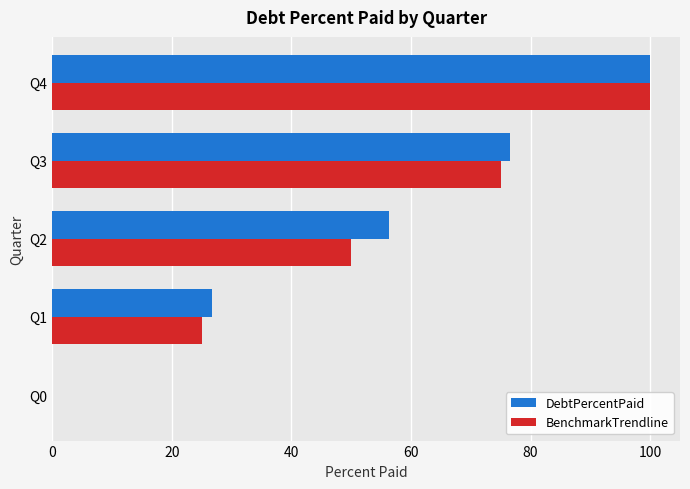

Which series changed the most between Q1 and Q2?

DebtPercentPaid